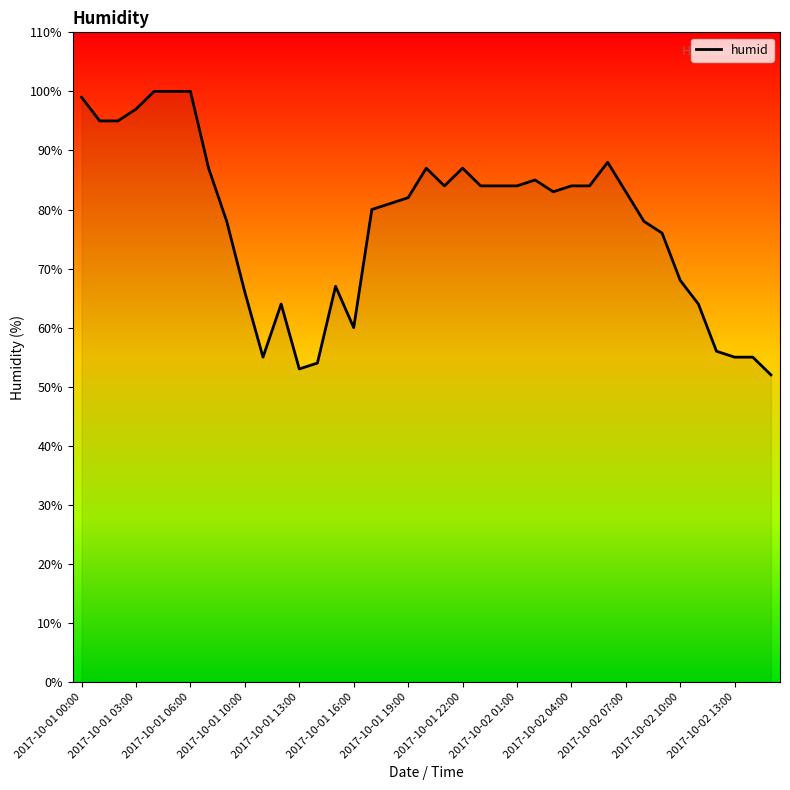

What is the difference between the maximum and minimum values?

48